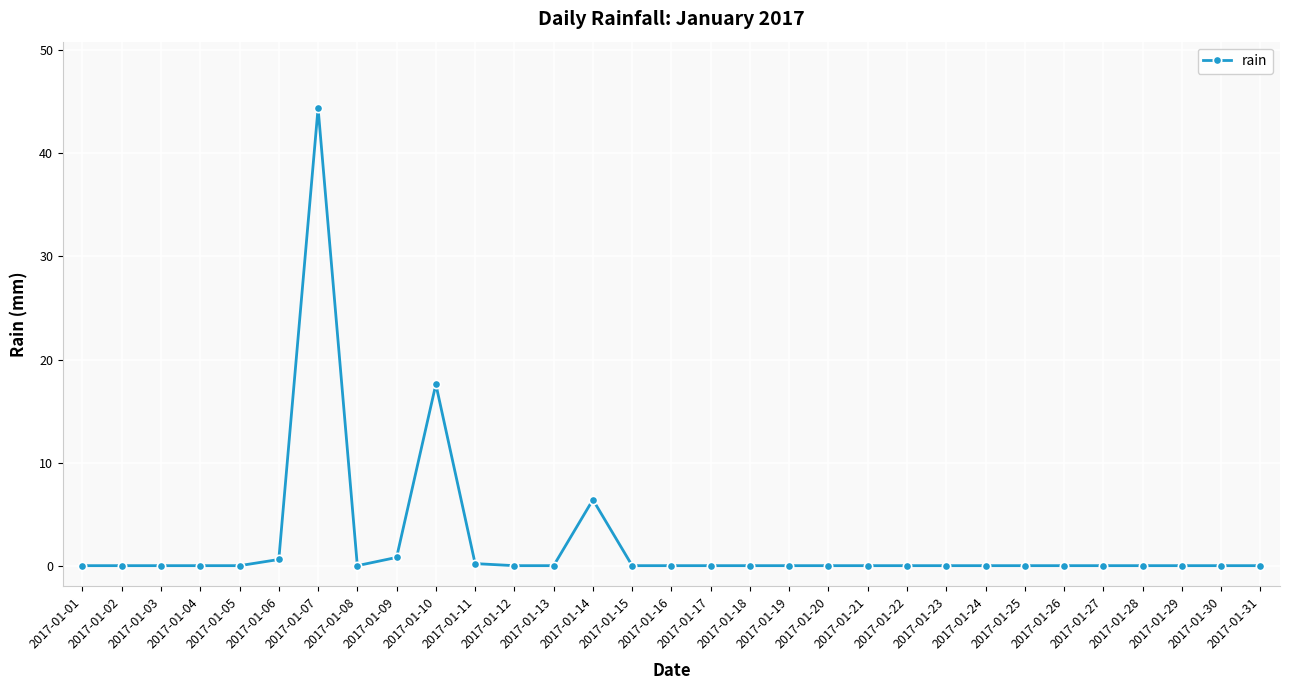

Where is the data nearest to the value 22?

2017-01-10